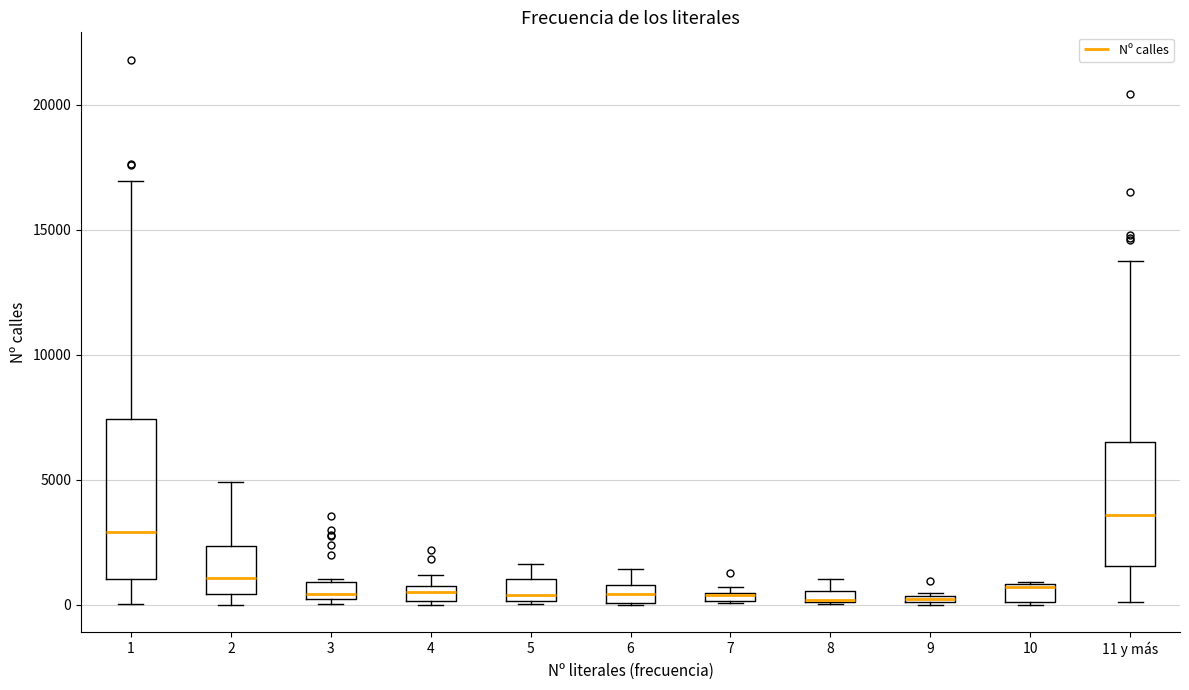

Comparing the boxes themselves (not the whiskers), which one is the tallest?

1